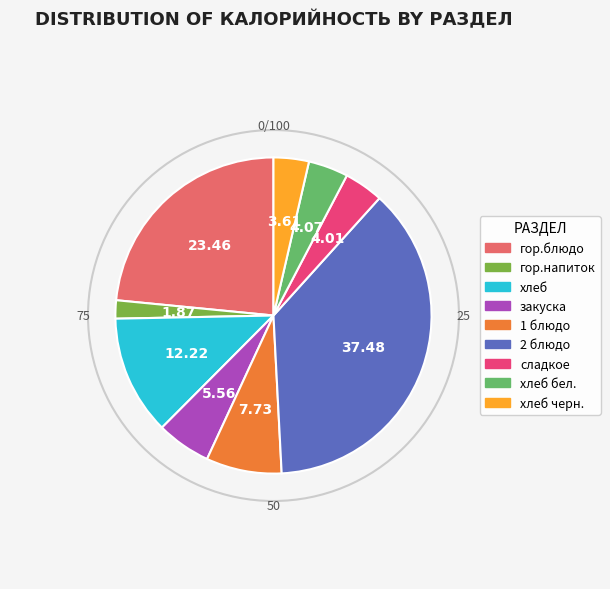

The хлеб slice represents 25% of the pie. True or false?

False